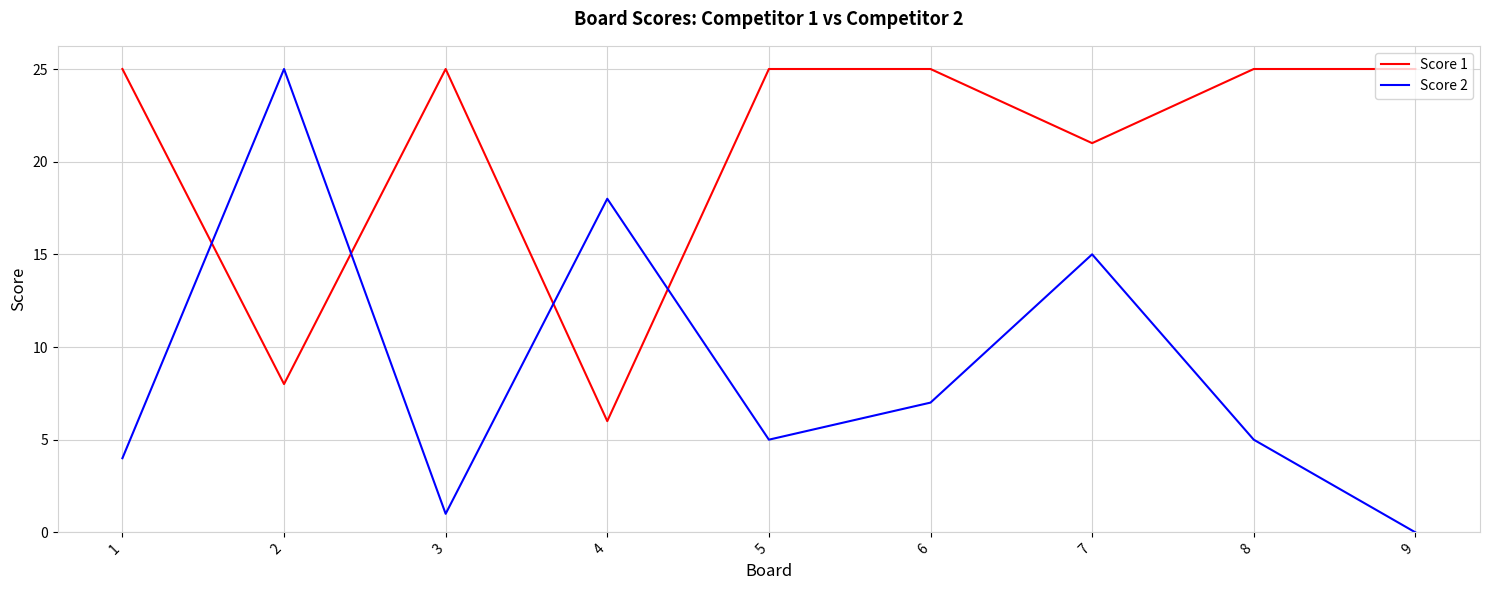

Count the Score 1 values in the range 21 to 25.

7